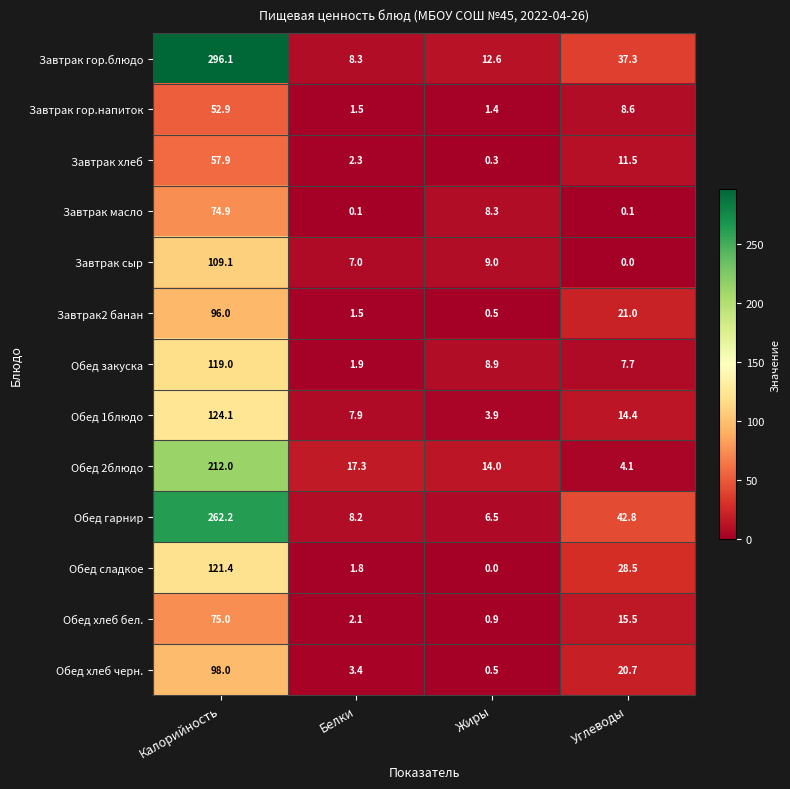

Where does the Обед 1блюдо series first go above 14?

Калорийность